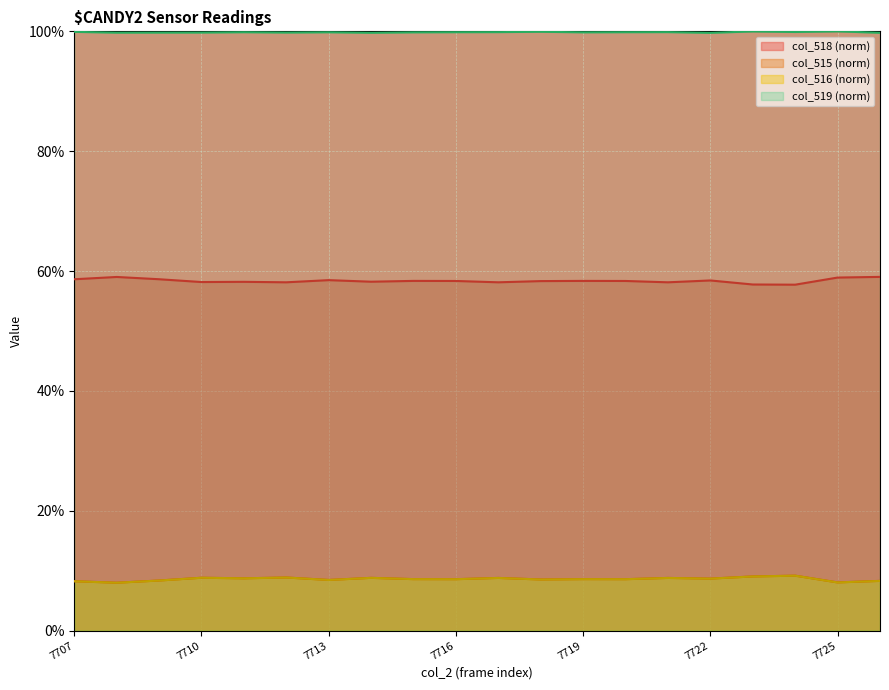

True or false: col_519 and col_516 cross at least once.

False